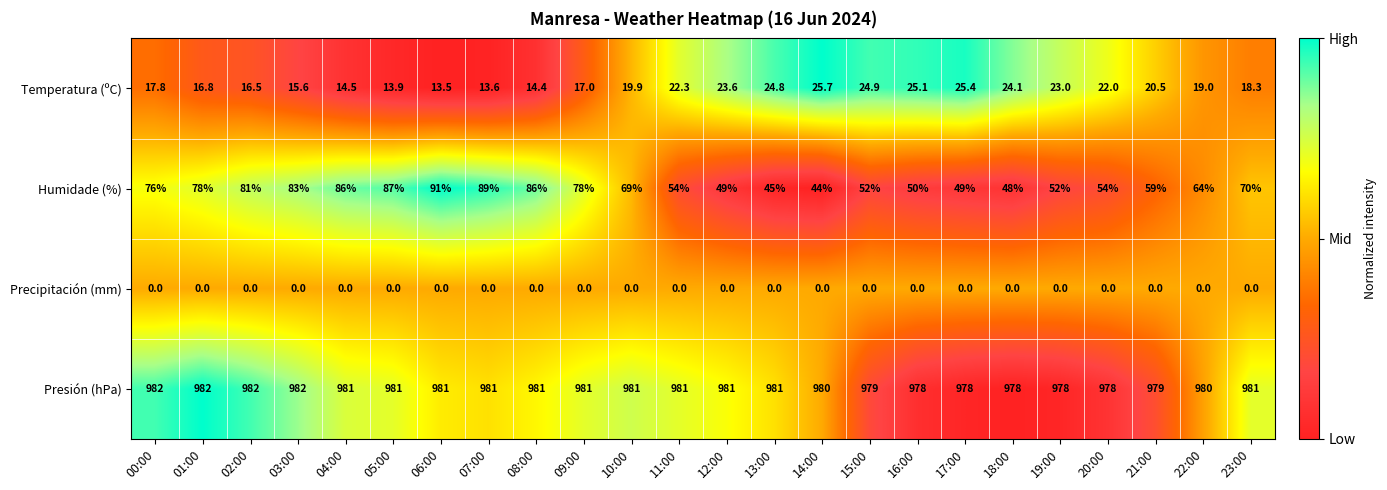

What is the total value across all series at 03:00?

1080.6